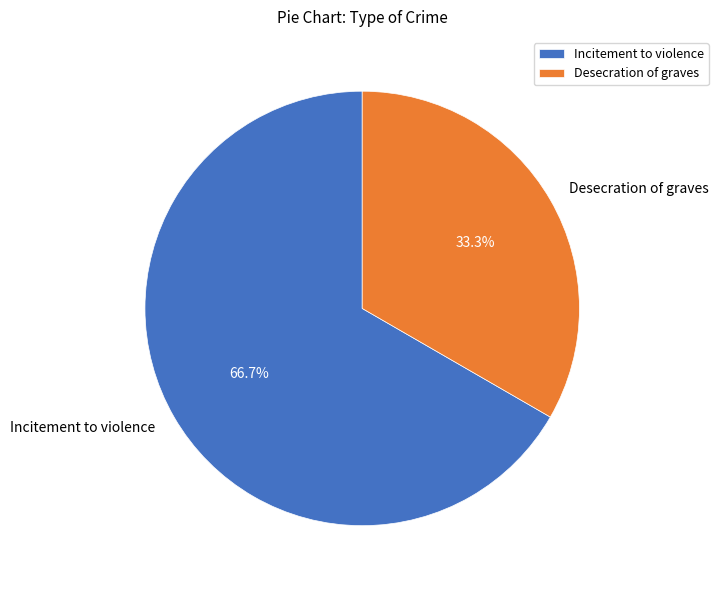

The Desecration of graves slice represents 33% of the pie. True or false?

True